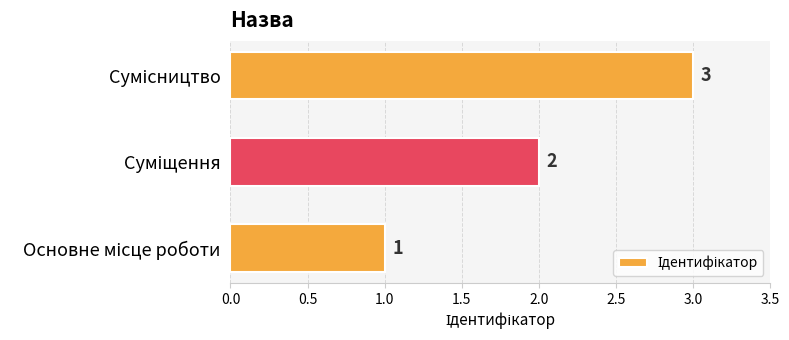

What is the sum of all values?

6